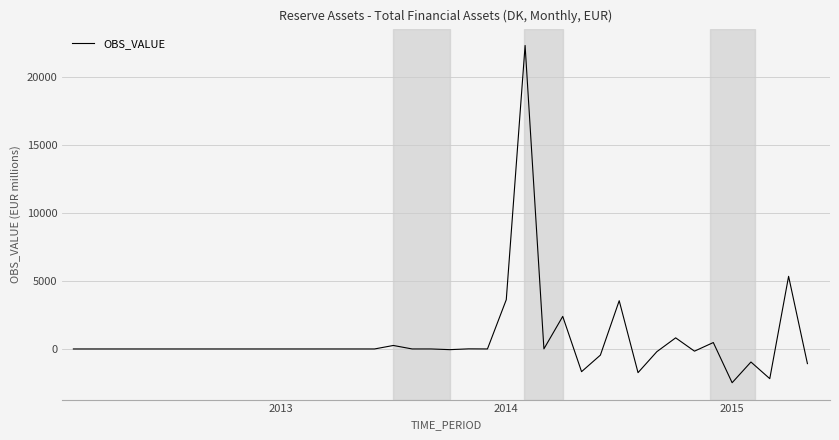

What is the smallest value displayed?

-2486.4